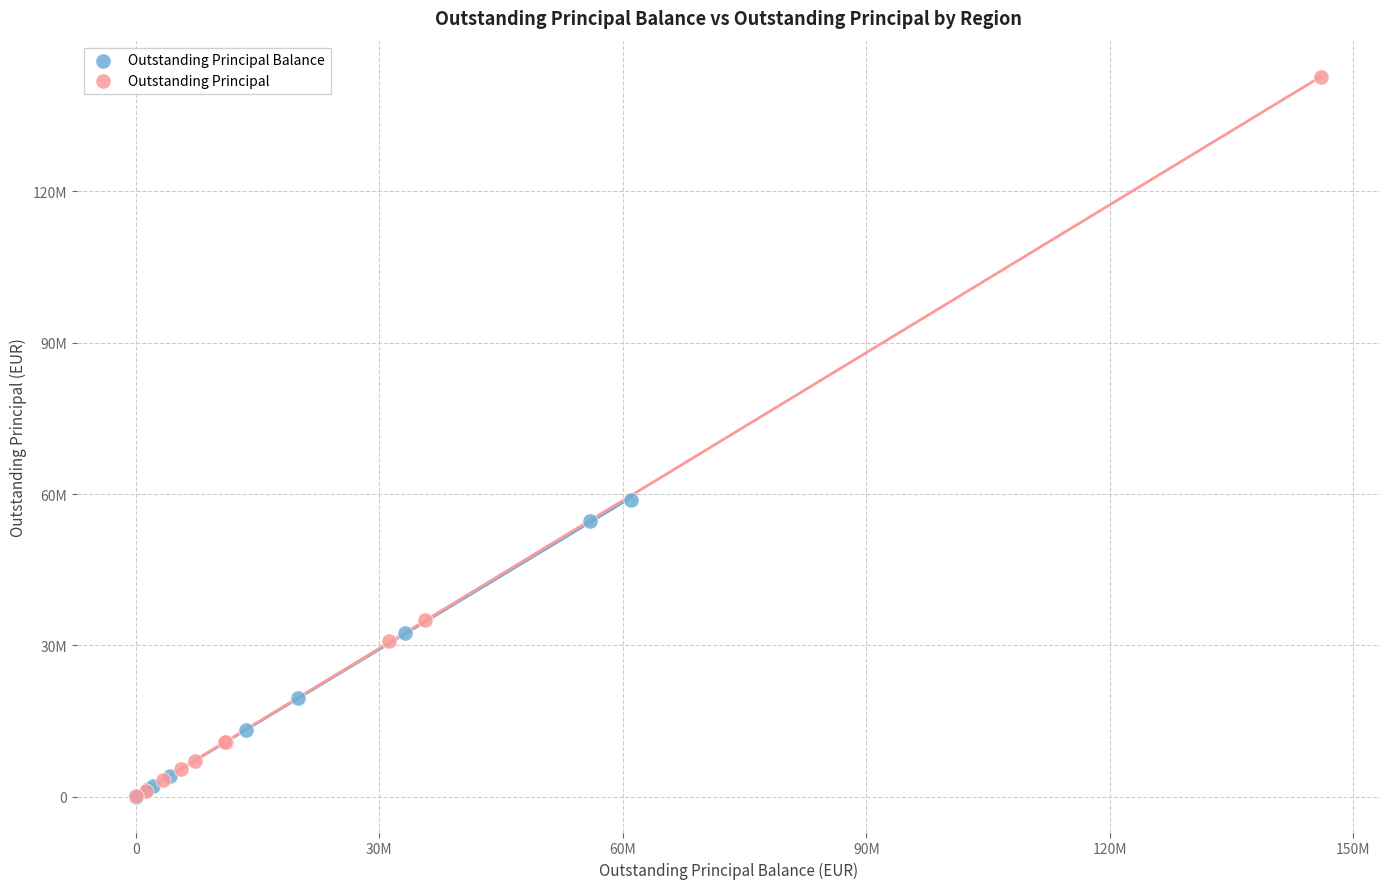

Which series reaches the maximum Y coordinate?

Outstanding Principal